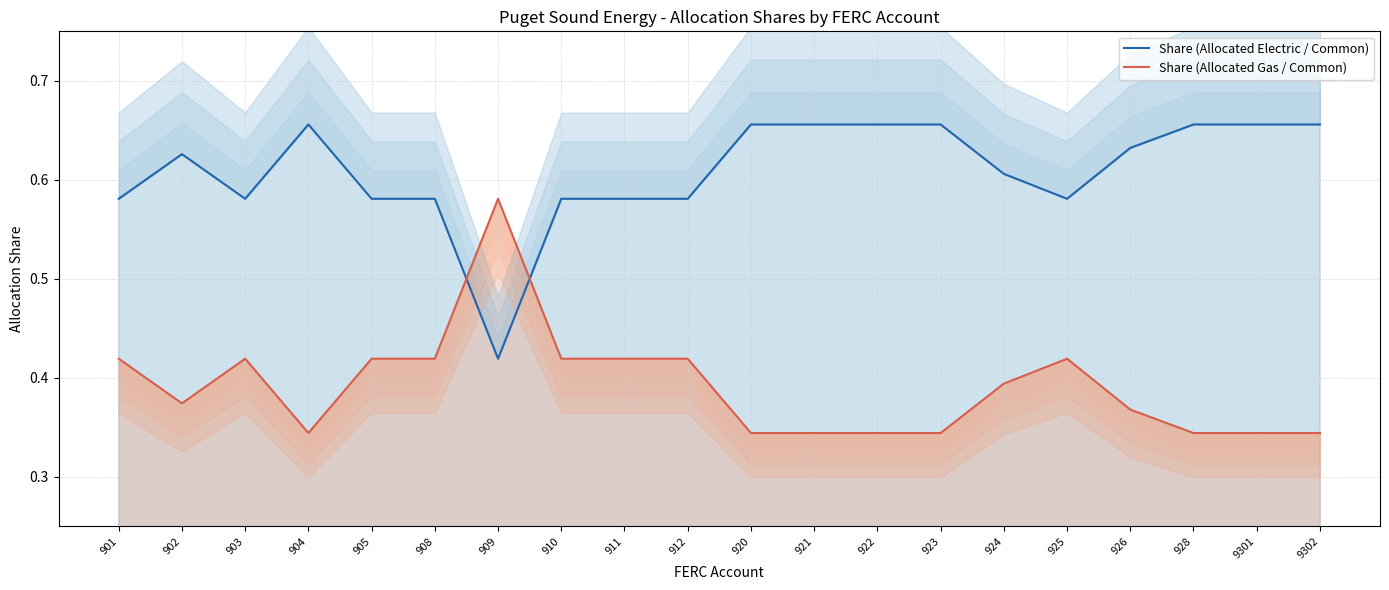

At which category does Share (Allocated Gas / Common) reach its first local peak?

903